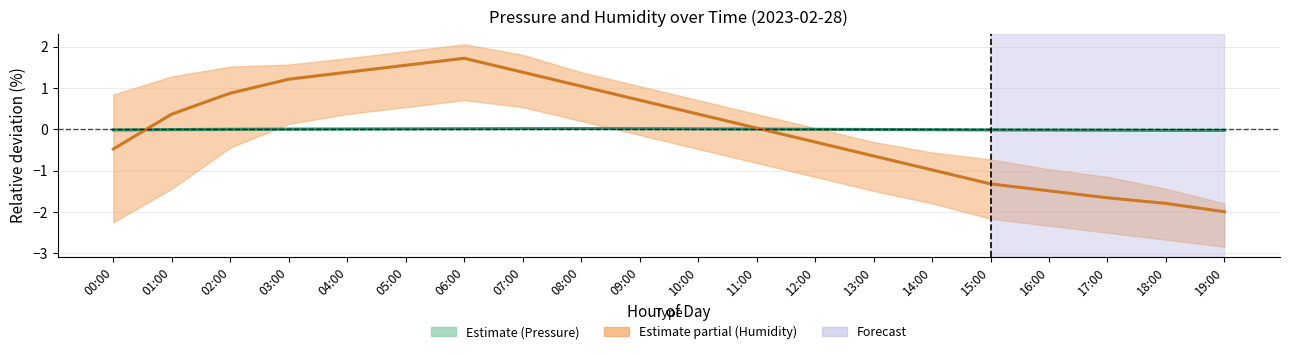

True or false: Pressure (relative %) has more than 0 points higher than both neighbors.

True